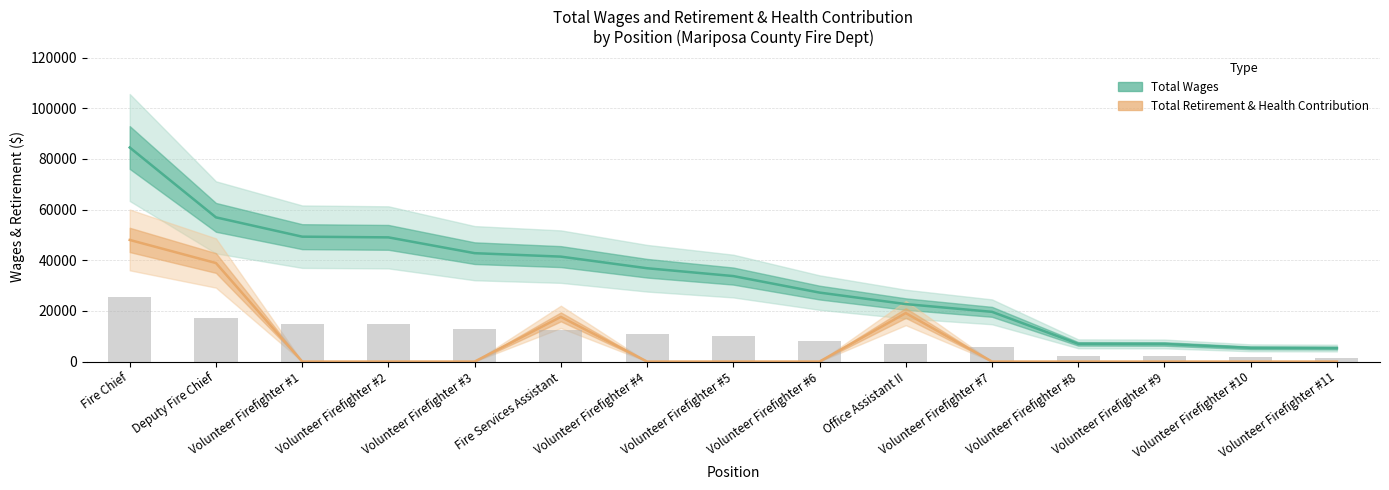

What is the label of the 6th bar from the right?

Office Assistant II